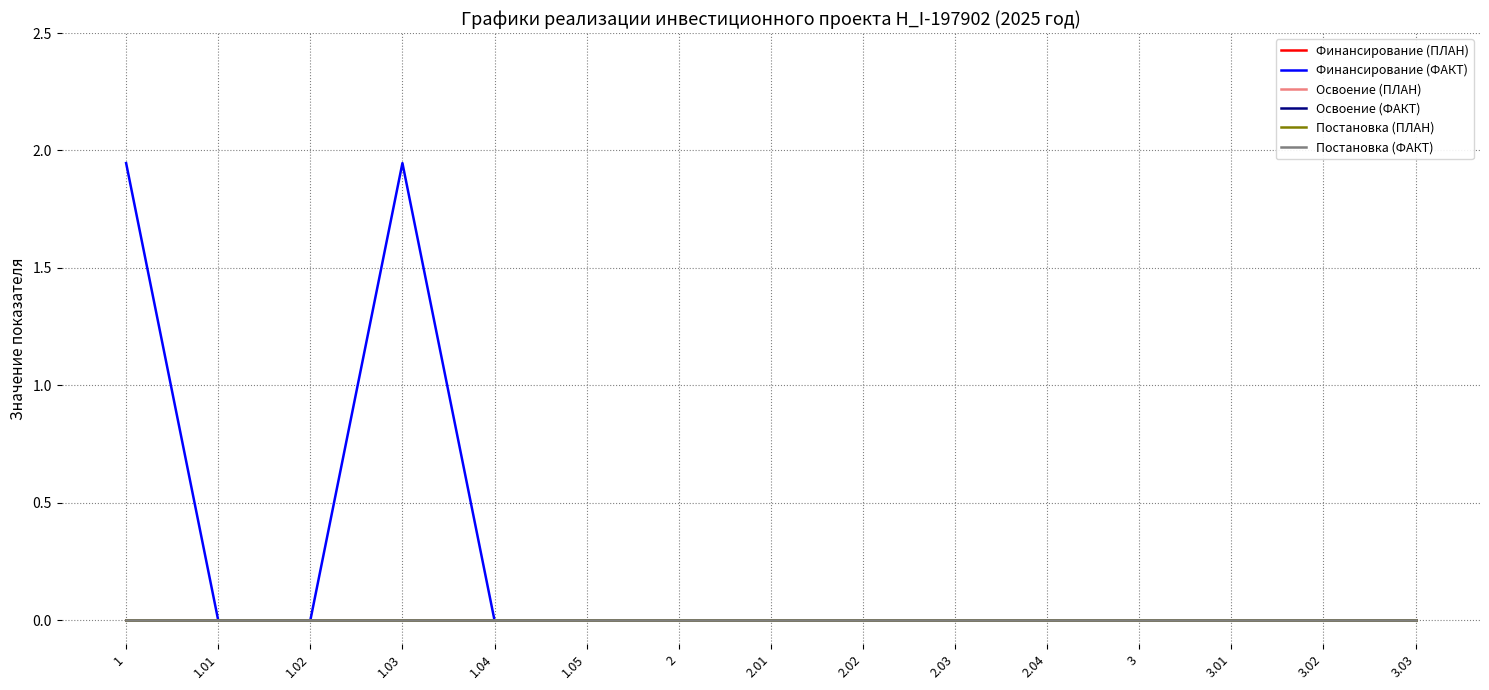

Does the chart have visible grid lines?

Yes